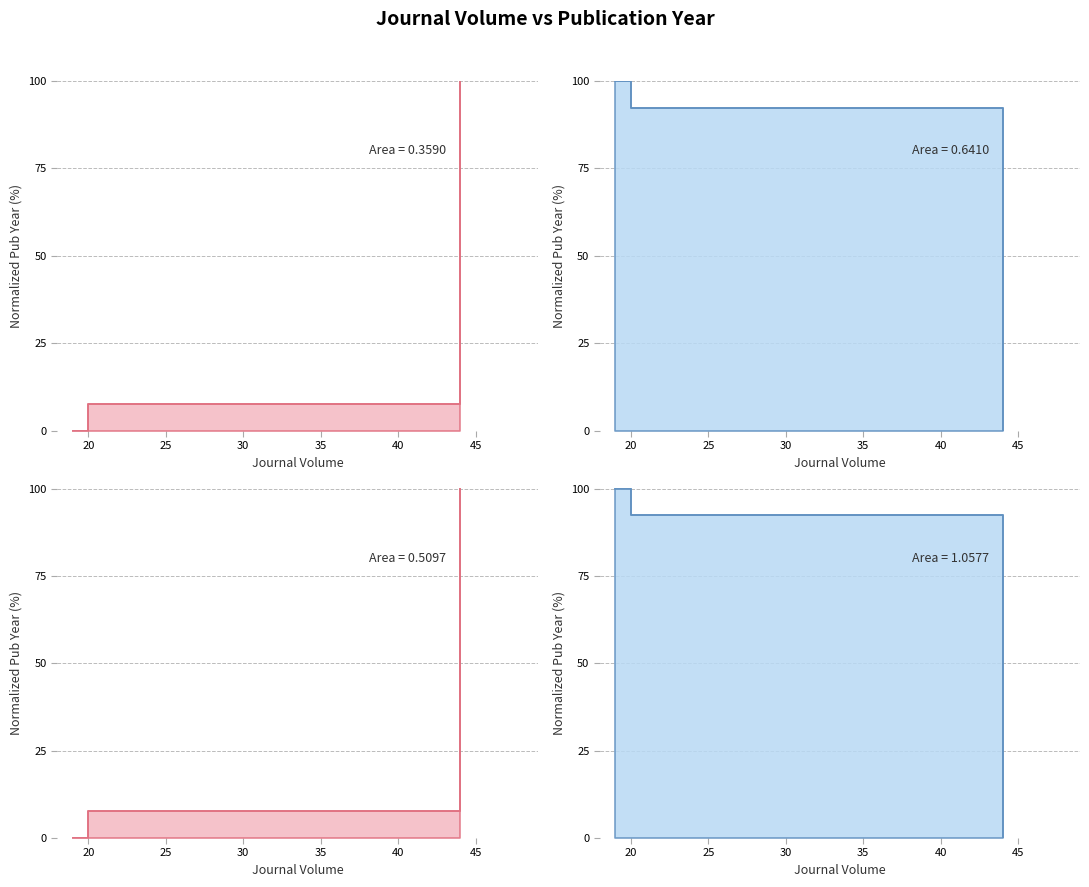

What is the average value?

35.9